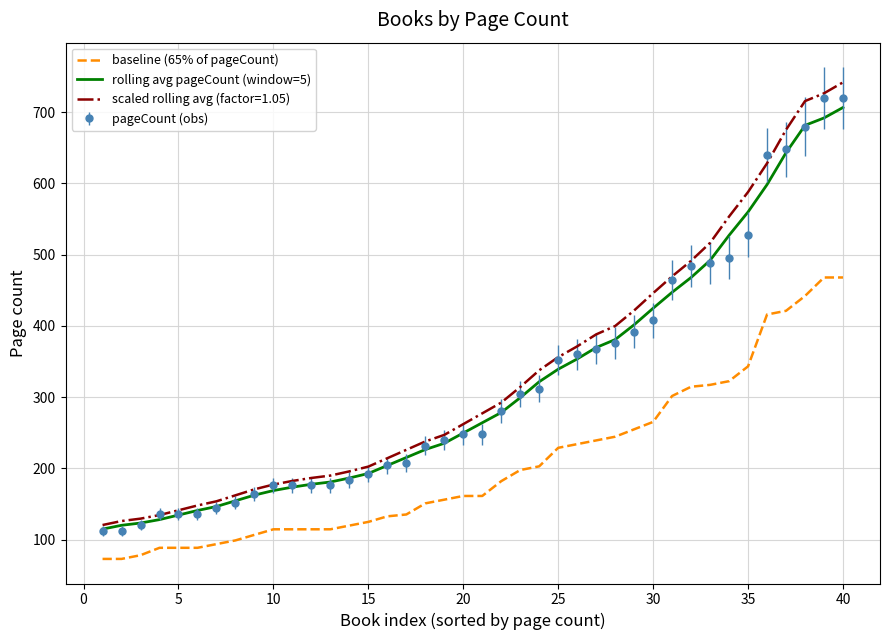

True or false: baseline (65% of pageCount) and rolling avg pageCount (window=5) cross at least once.

False